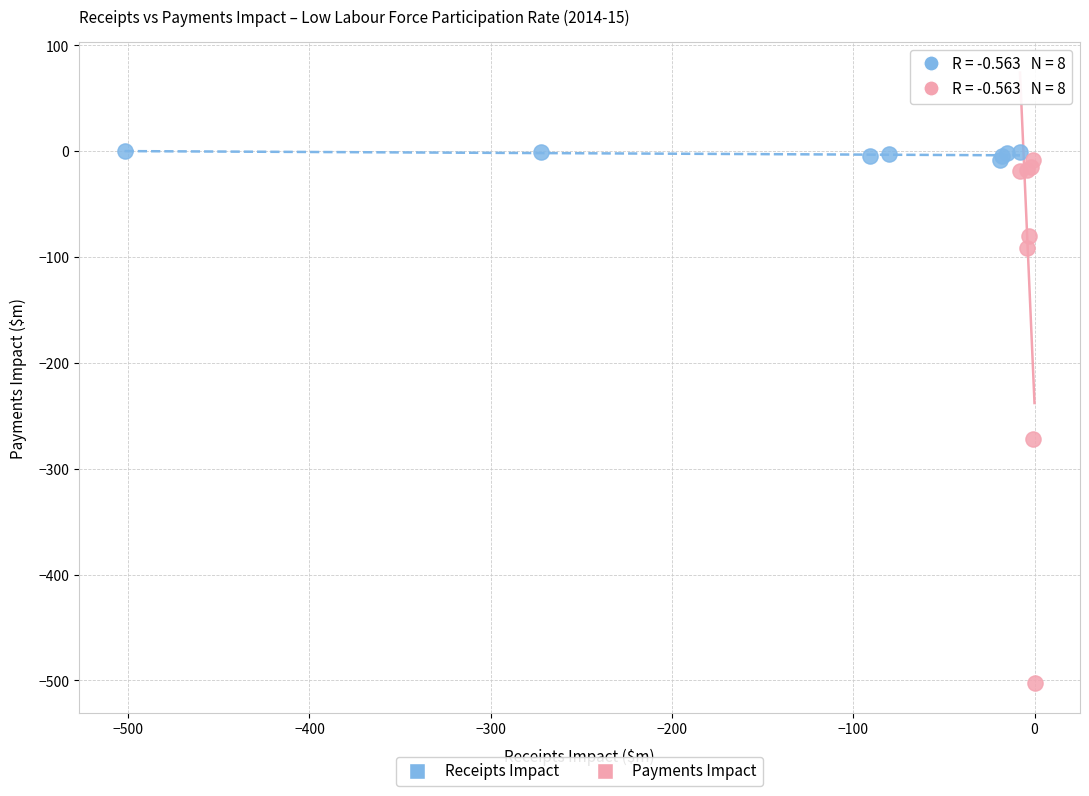

Which series has the widest spread of Y values?

Payments Impact